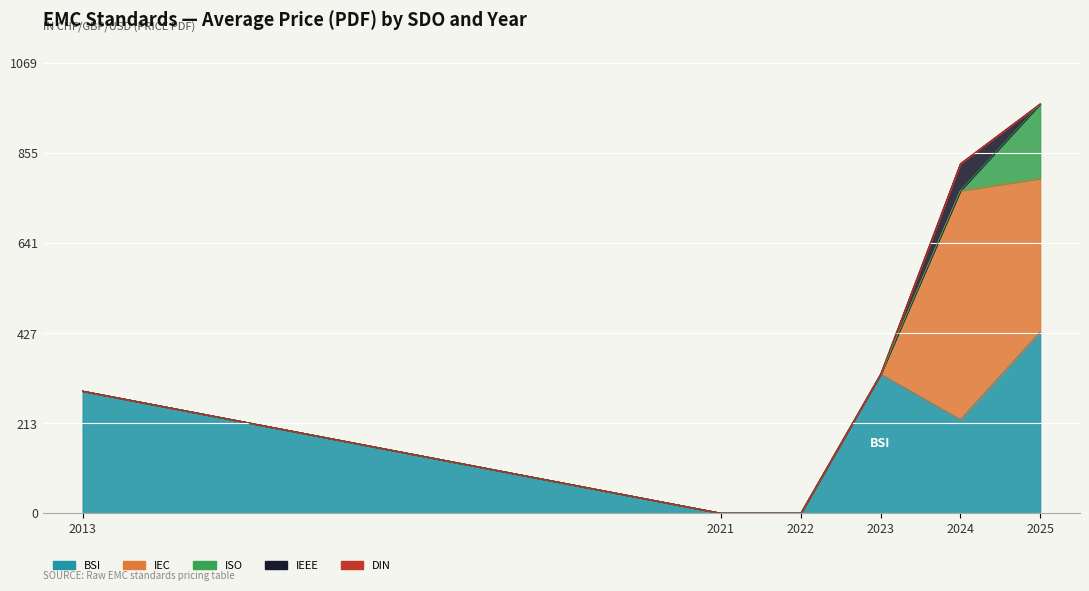

Which series has the widest spread of values?

IEC